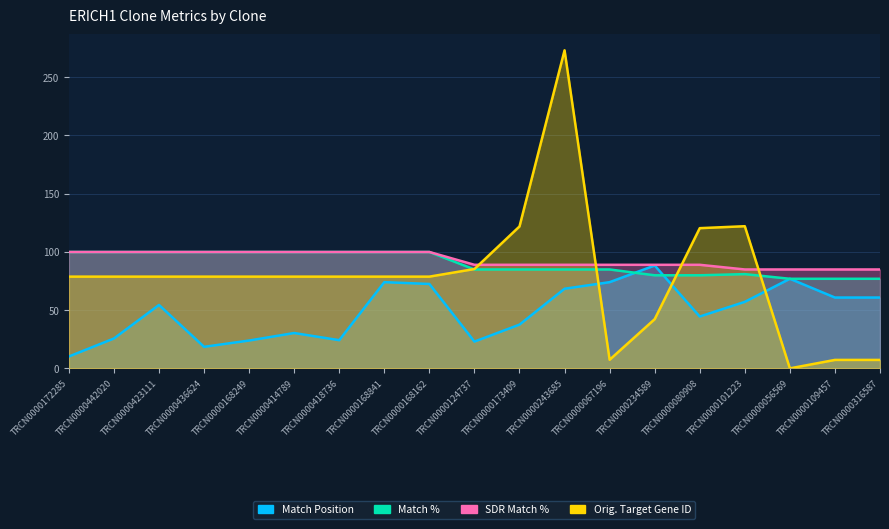

What is the value of the SDR Match % point at the 12th from the left?

89.0